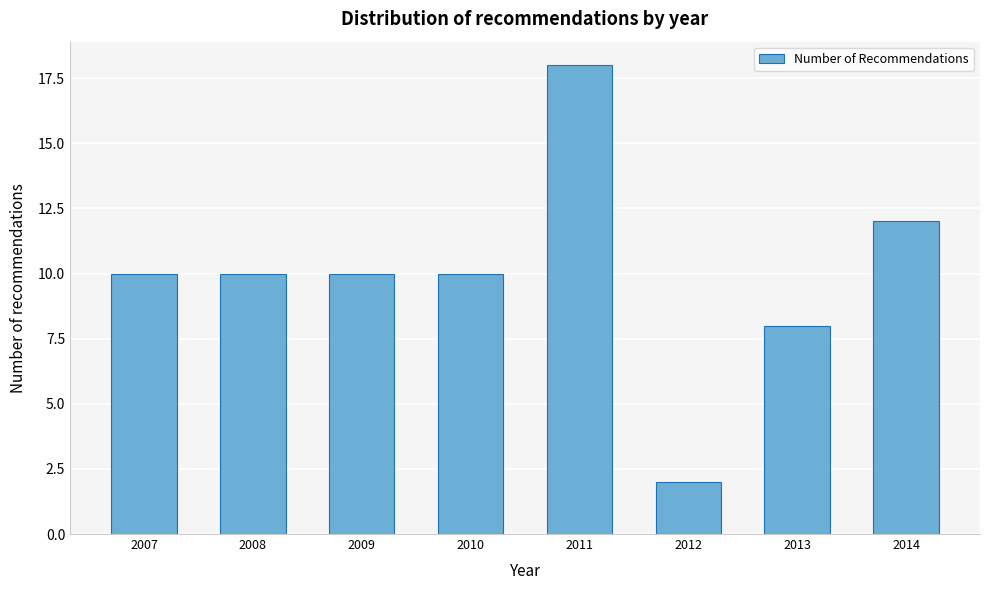

Reading left to right, what are all the values shown in this chart?

10	10	10	10	18	2	8	12